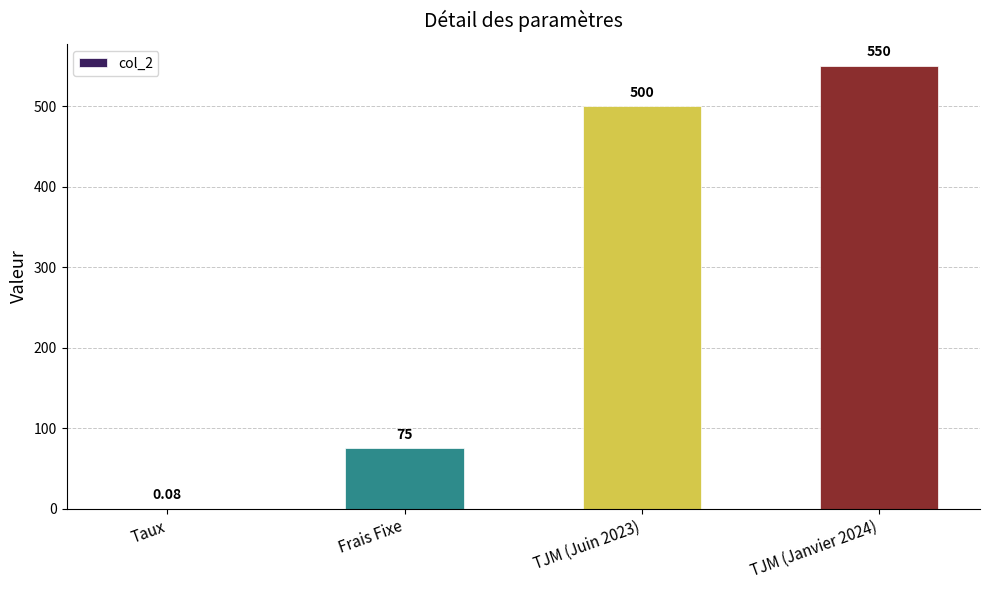

What is the change in value from TJM (Juin 2023) to TJM (Janvier 2024)?

+50.0